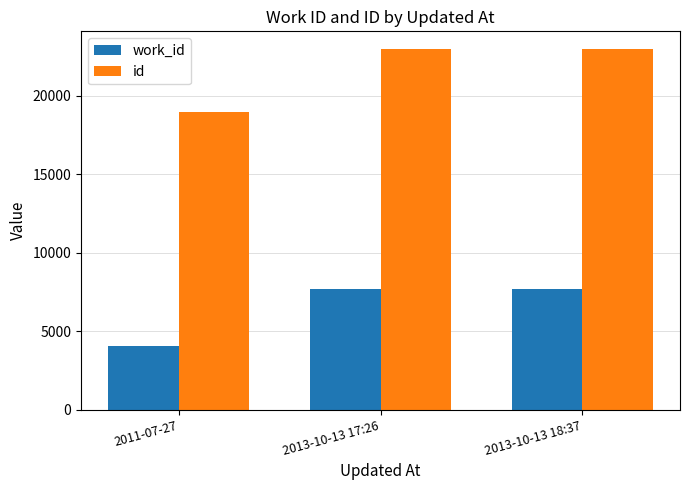

What is the difference between the highest and lowest values at 2011-07-27?

14947